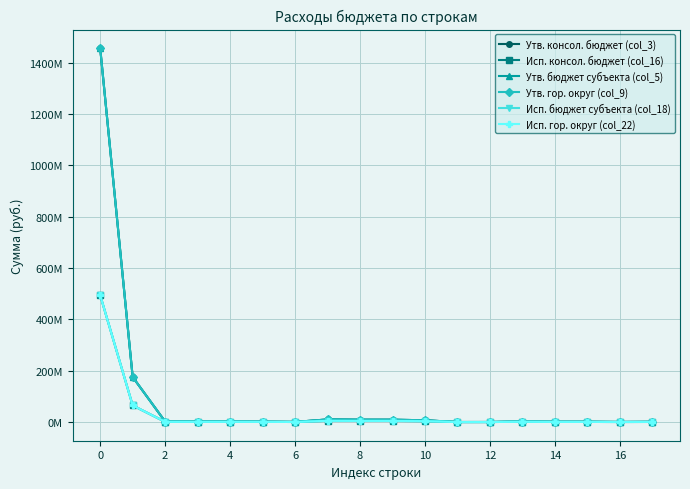

Reading left to right, what are all the values shown in this chart?

Утв. консол. бюджет (col_3): 1456346113.3	175427697.0	1811000.0	1811000.0	1811000.0	1391000.0	420000.0	10105000.0	9054000.0	9054000.0	6843400.0	24600.0	120000.0	2066000.0	1044000.0	1044000.0	261000.0	783000.0
Исп. консол. бюджет (col_16): 493903872.7	64516954.9	754146.1	754146.1	754146.1	579221.3	174924.8	4663024.4	4267688.3	4267688.3	3279419.6	300.0	0.0	987968.7	395336.1	395336.1	87563.7	307772.4
Утв. бюджет субъекта (col_5): 1456346113.3	175427697.0	1811000.0	1811000.0	1811000.0	1391000.0	420000.0	10105000.0	9054000.0	9054000.0	6843400.0	24600.0	120000.0	2066000.0	1044000.0	1044000.0	261000.0	783000.0
Утв. гор. округ (col_9): 1456346113.3	175427697.0	1811000.0	1811000.0	1811000.0	1391000.0	420000.0	10105000.0	9054000.0	9054000.0	6843400.0	24600.0	120000.0	2066000.0	1044000.0	1044000.0	261000.0	783000.0
Исп. бюджет субъекта (col_18): 493903872.7	64516954.9	754146.1	754146.1	754146.1	579221.3	174924.8	4663024.4	4267688.3	4267688.3	3279419.6	300.0	0.0	987968.7	395336.1	395336.1	87563.7	307772.4
Исп. гор. округ (col_22): 493903872.7	64516954.9	754146.1	754146.1	754146.1	579221.3	174924.8	4663024.4	4267688.3	4267688.3	3279419.6	300.0	0.0	987968.7	395336.1	395336.1	87563.7	307772.4